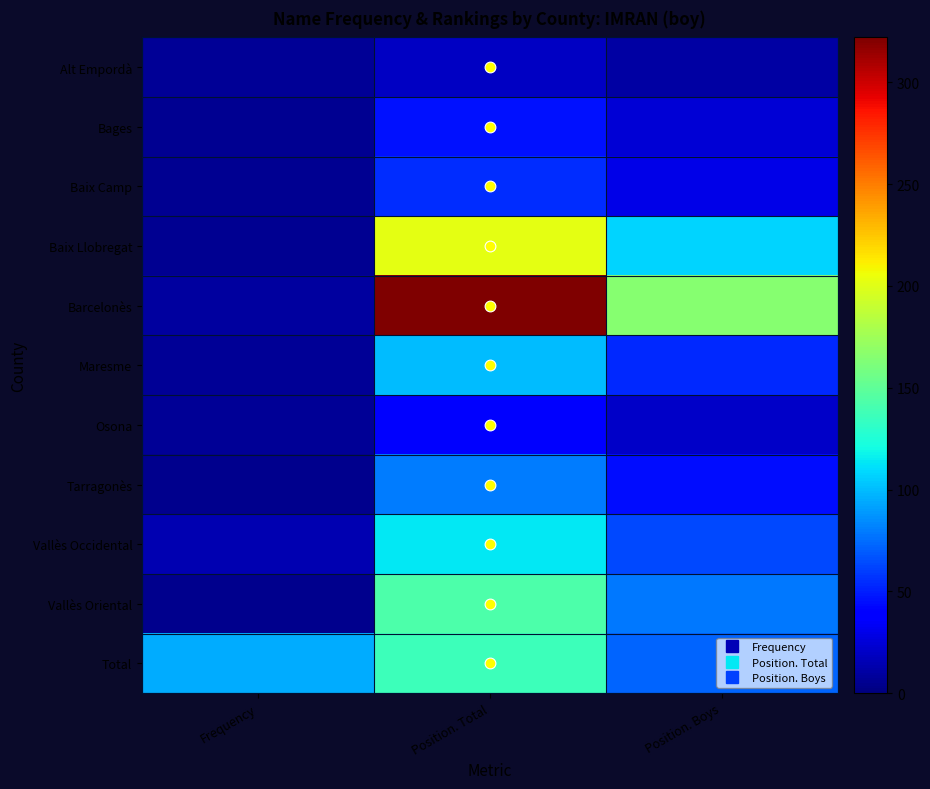

Rank the series at Position. Total from highest to lowest value.

Barcelonès, Baix Llobregat, Vallès Oriental, Total, Vallès Occidental, Maresme, Tarragonès, Baix Camp, Bages, Osona, Alt Empordà